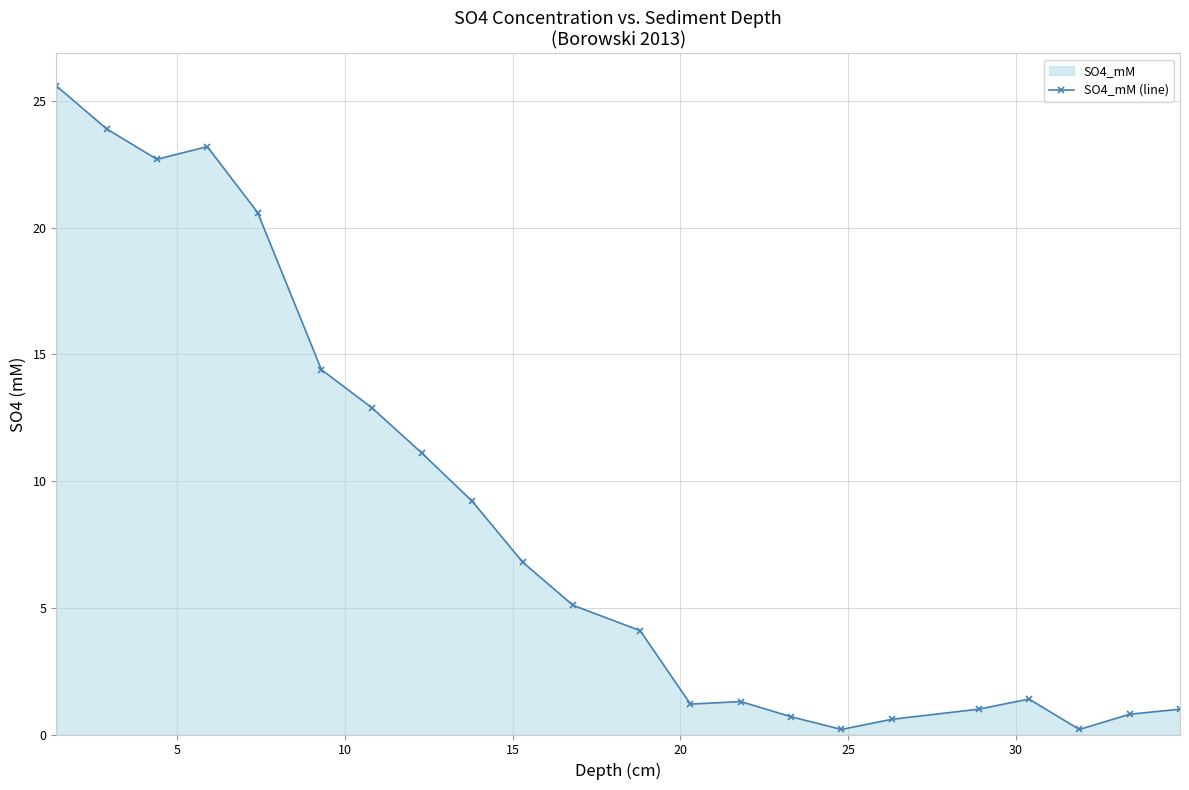

How many data points does each series have?

22